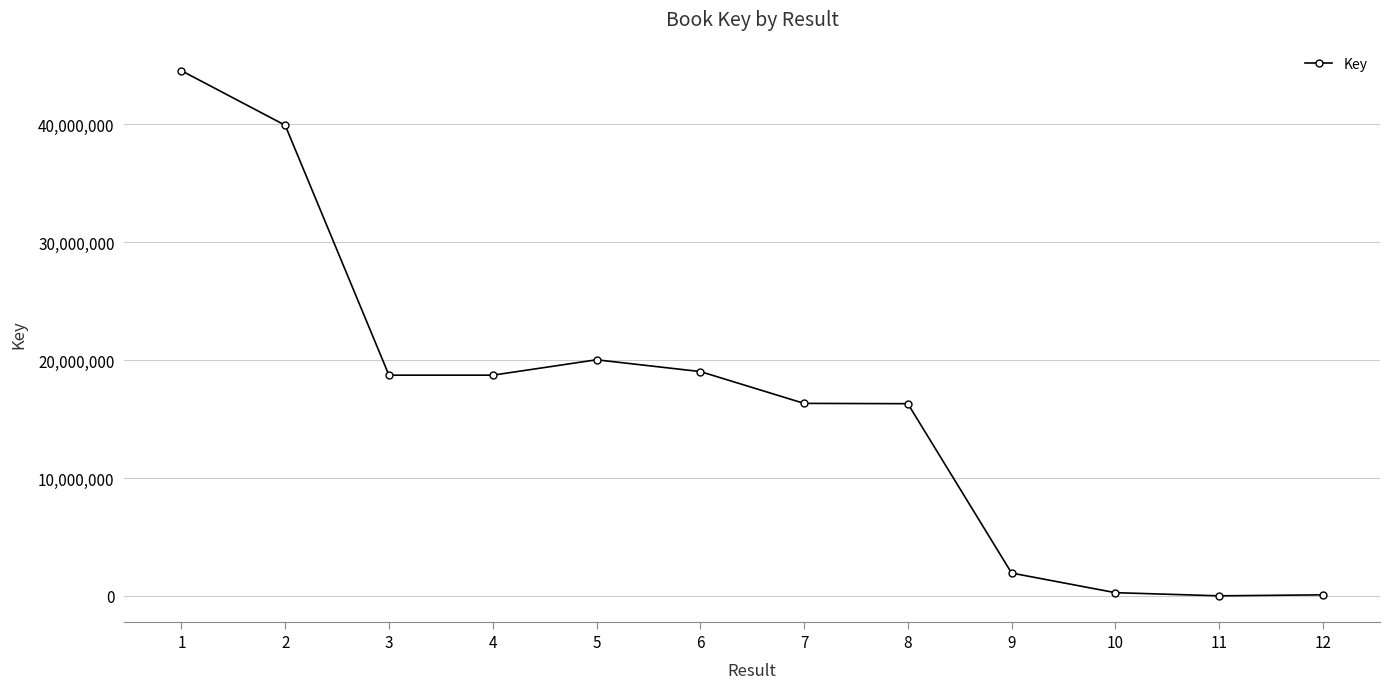

What is the ratio of the value at 5 to the value at 10?

72.8